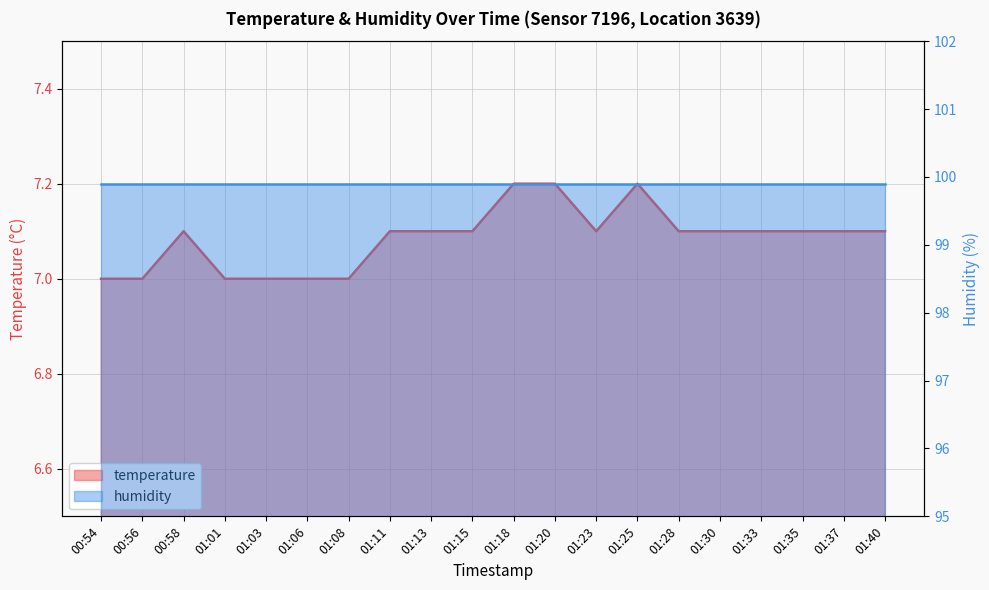

List the labels in order of value, largest first.

01:18, 01:20, 01:25, 00:58, 01:11, 01:13, 01:15, 01:23, 01:28, 01:30, 01:33, 01:35, 01:37, 01:40, 00:54, 00:56, 01:01, 01:03, 01:06, 01:08